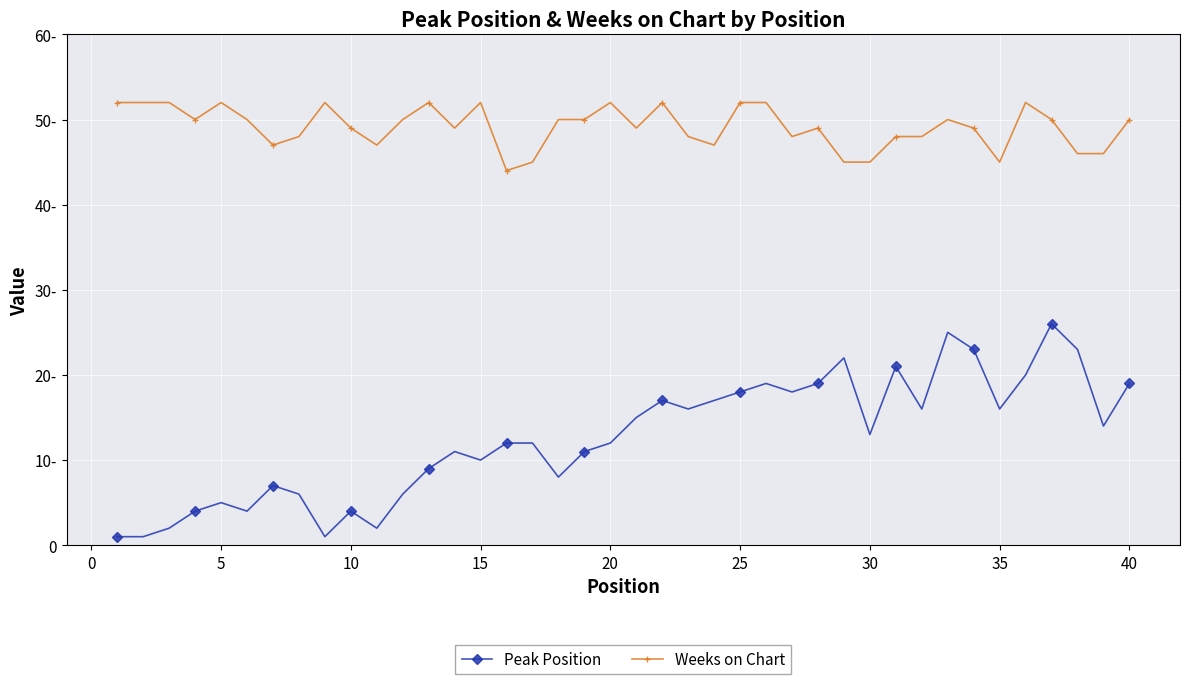

Is this an area chart (filled region under the line)?

No